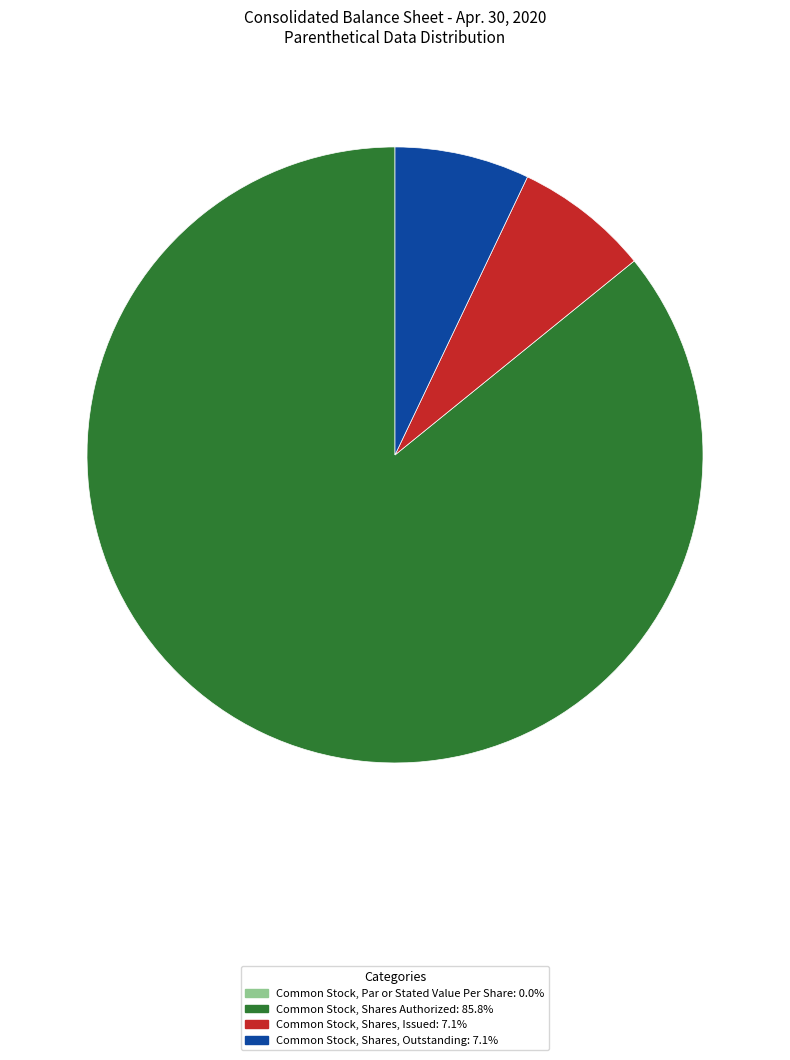

Combined, do Common Stock, Shares, Issued and Common Stock, Shares, Outstanding account for over 50%?

No